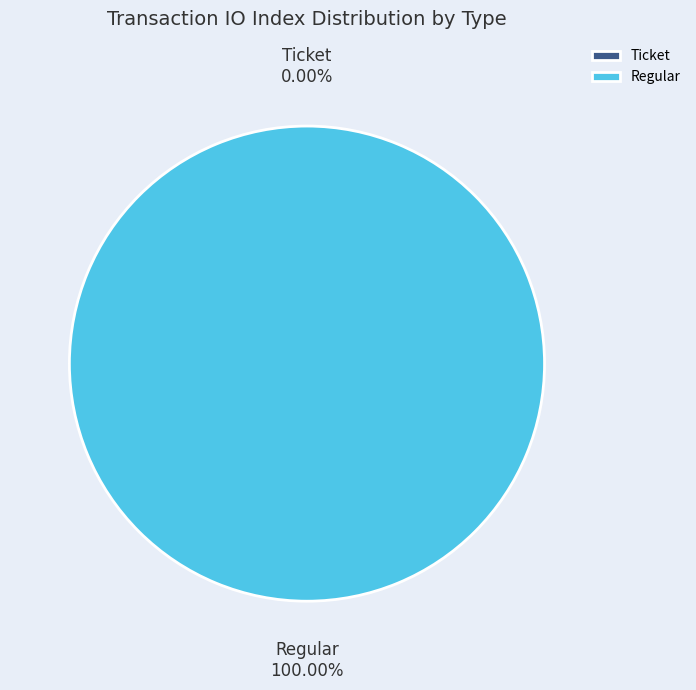

Which has a higher value, Ticket or Regular?

Regular